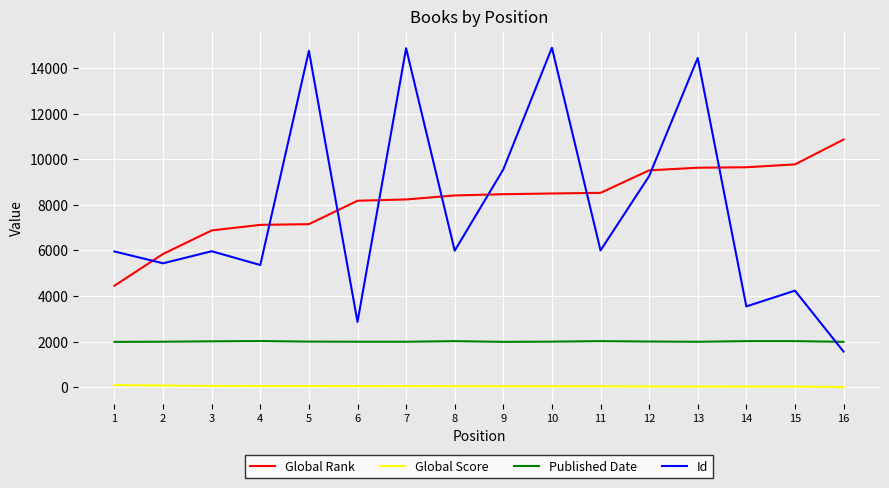

What is the minimum value for Id?

1560